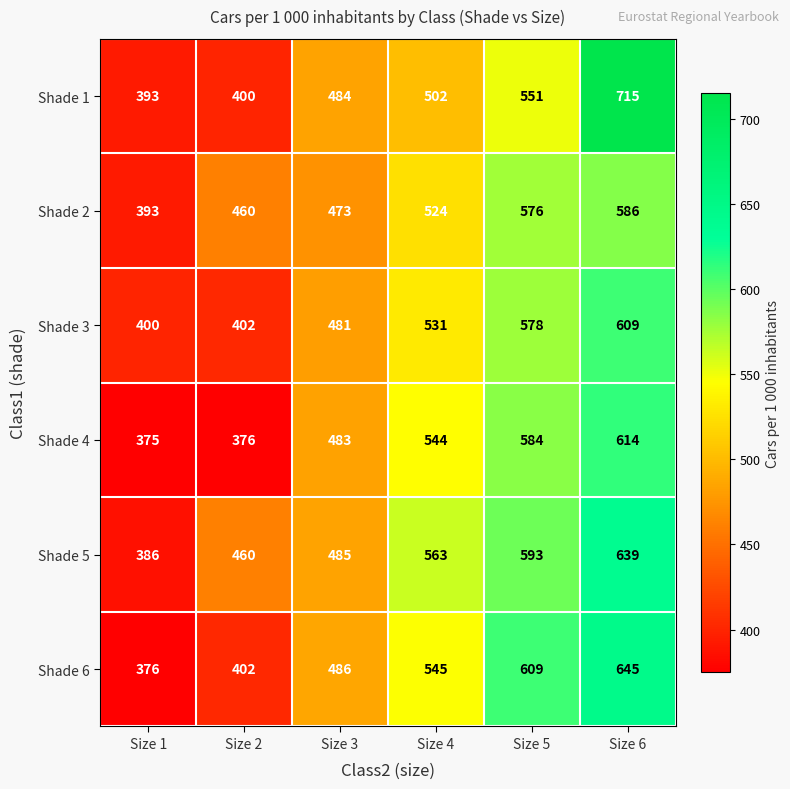

What is the total value across all series at Size 4?

3209